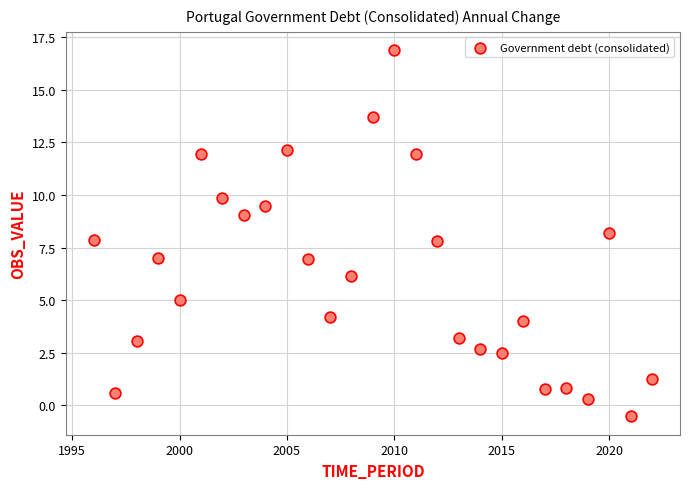

What is the range of X values (max minus min)?

26.0